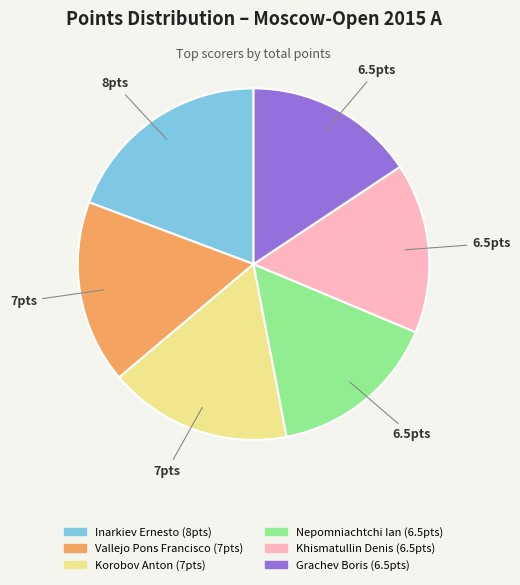

What is the ratio of the value at Grachev Boris to the value at Korobov Anton?

0.9